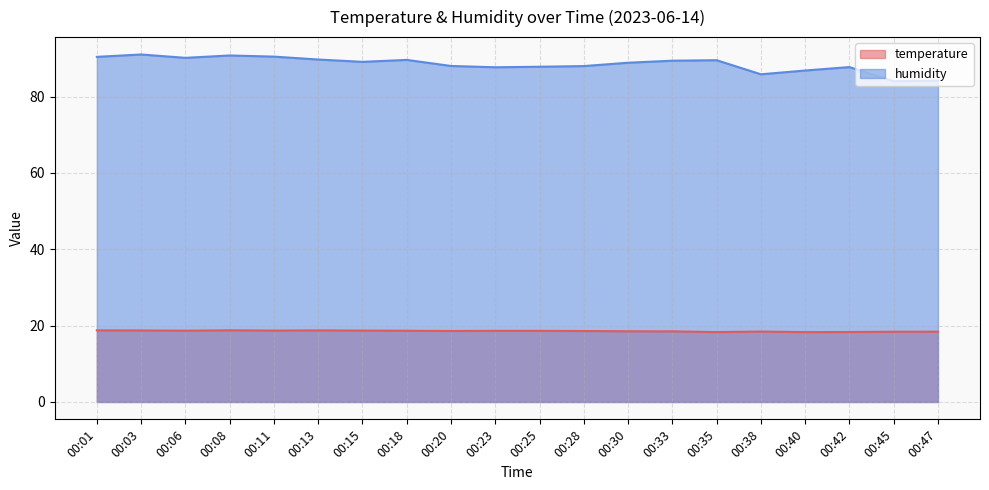

What is the greatest value displayed?

91.0